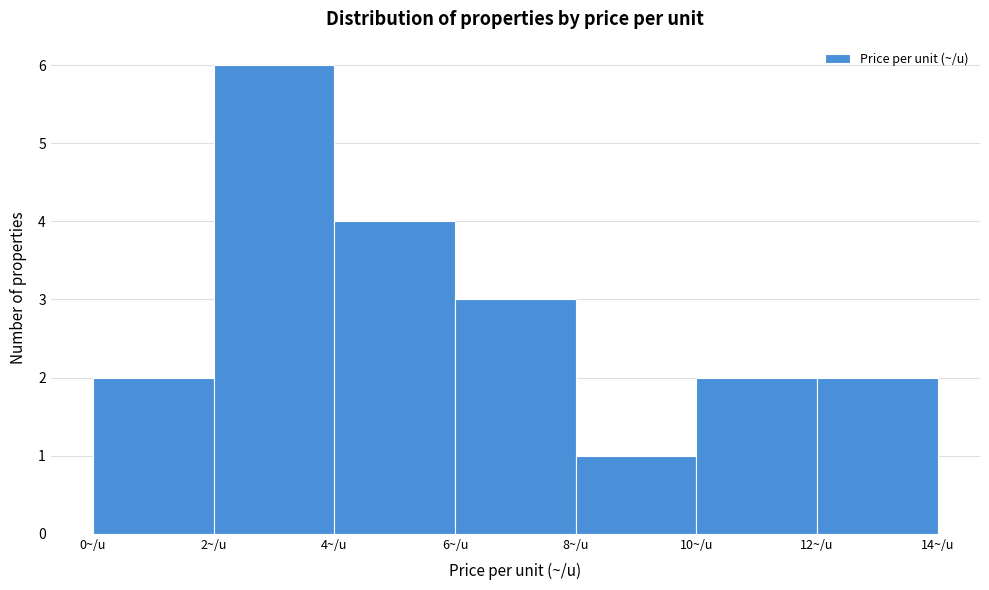

Reading left to right, list every bar in this chart as the range it spans on the x-axis followed by its height. The values are not printed on the chart, so give them approximately, as read against the axis.

0 to 2: 2
2 to 4: 6
4 to 6: 4
6 to 8: 3
8 to 10: 1
10 to 12: 2
12 to 14: 2